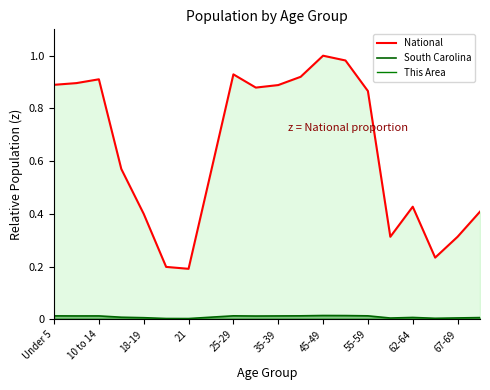

True or false: National and This Area intersect in this chart.

False